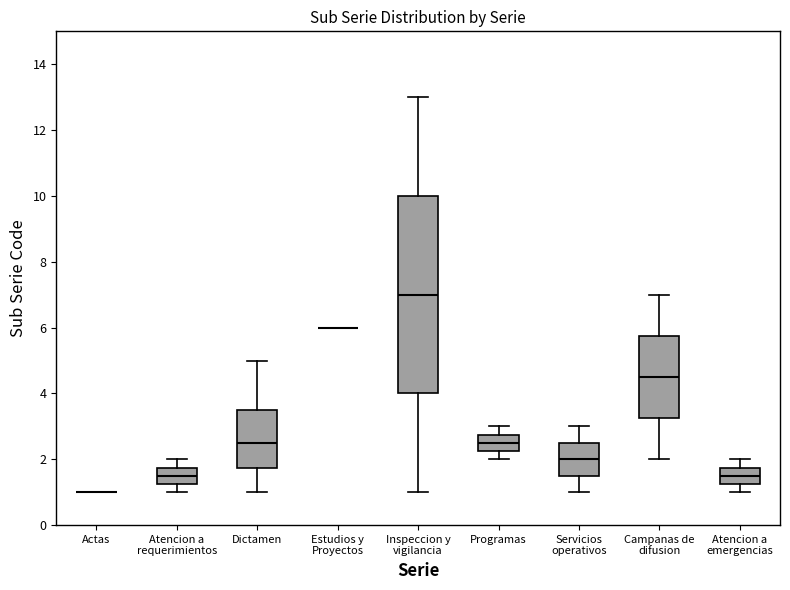

Which box is the tallest, from its lower edge to its upper edge?

Inspeccion y vigilancia